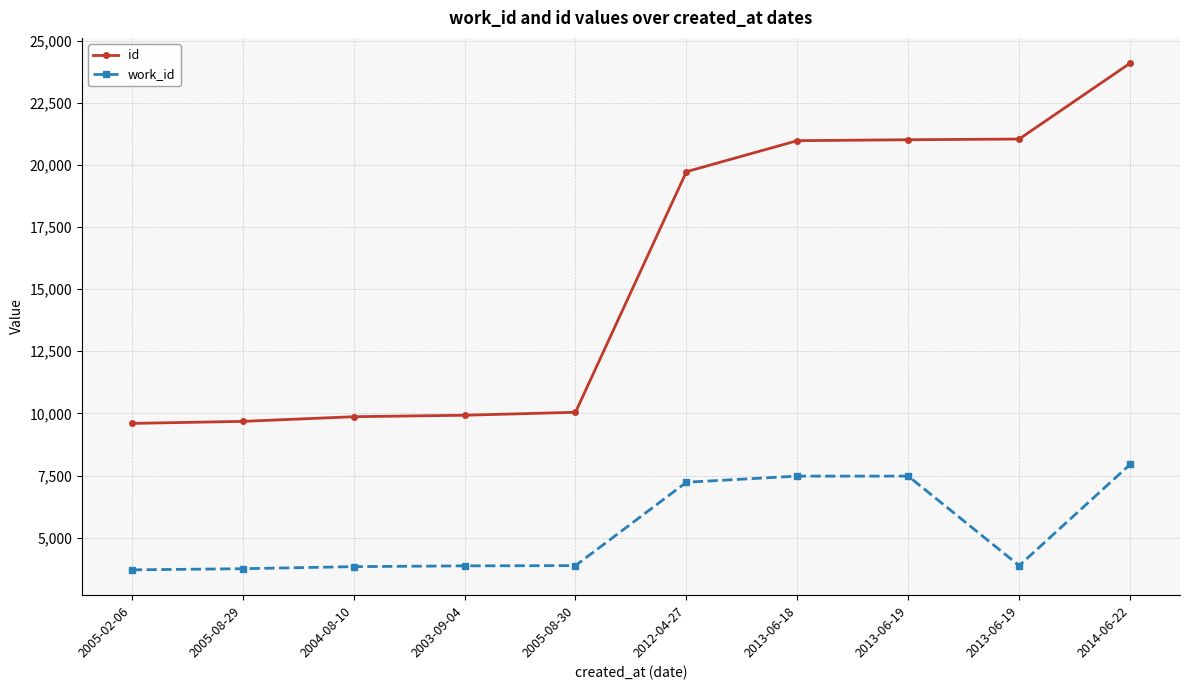

Which category has the lowest value in the work_id series?

2005-02-06